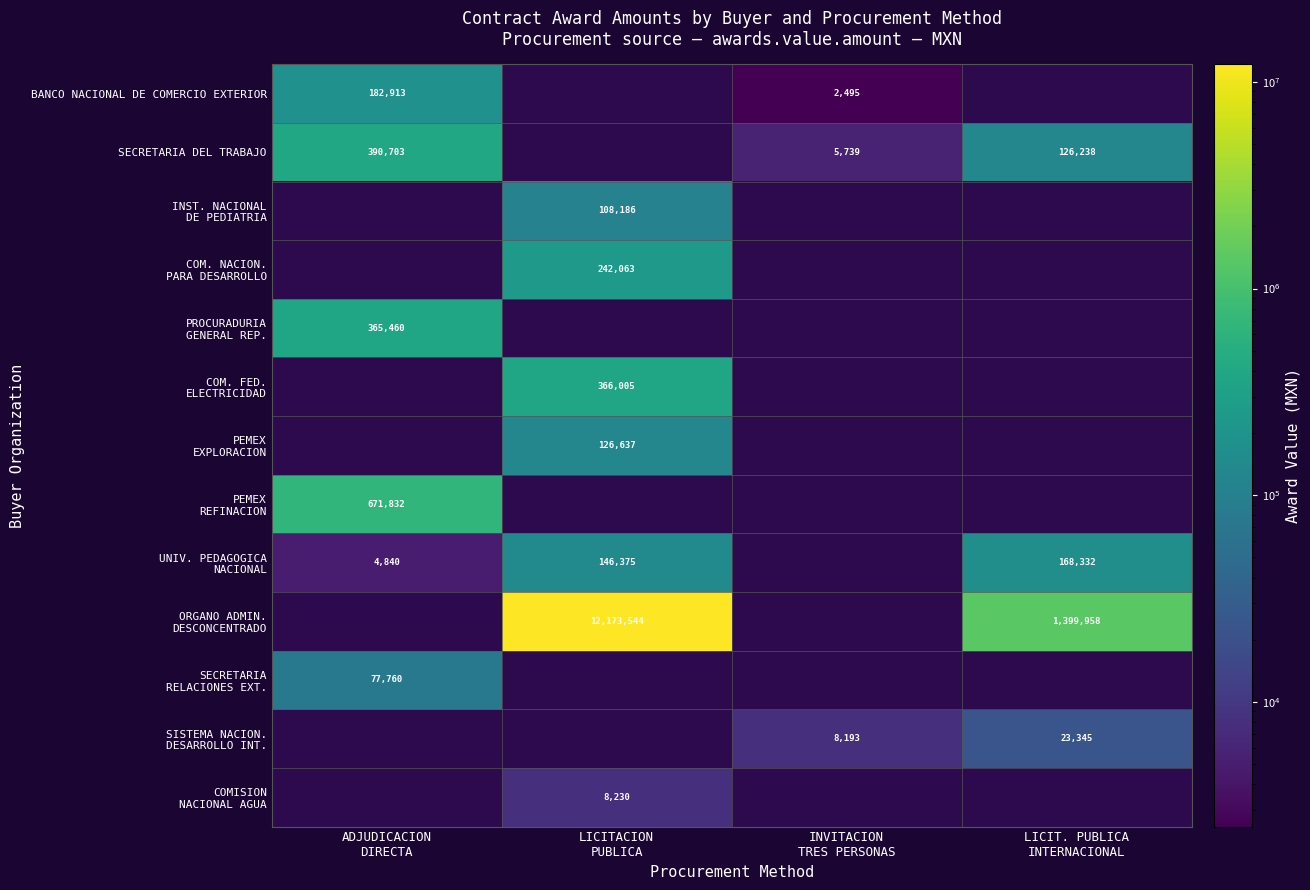

What is the smallest value displayed?

2495.0